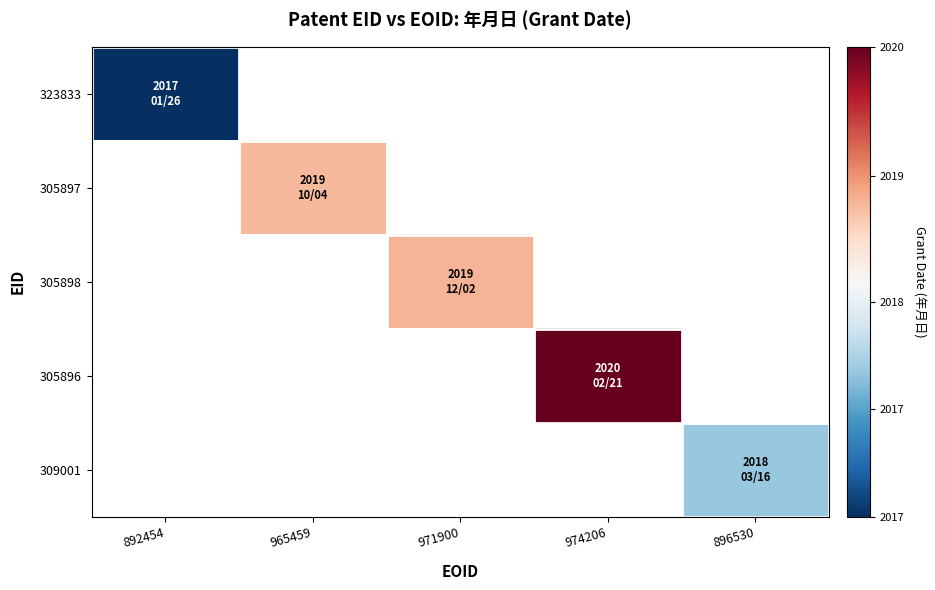

Which label corresponds to the largest value in the chart?

974206